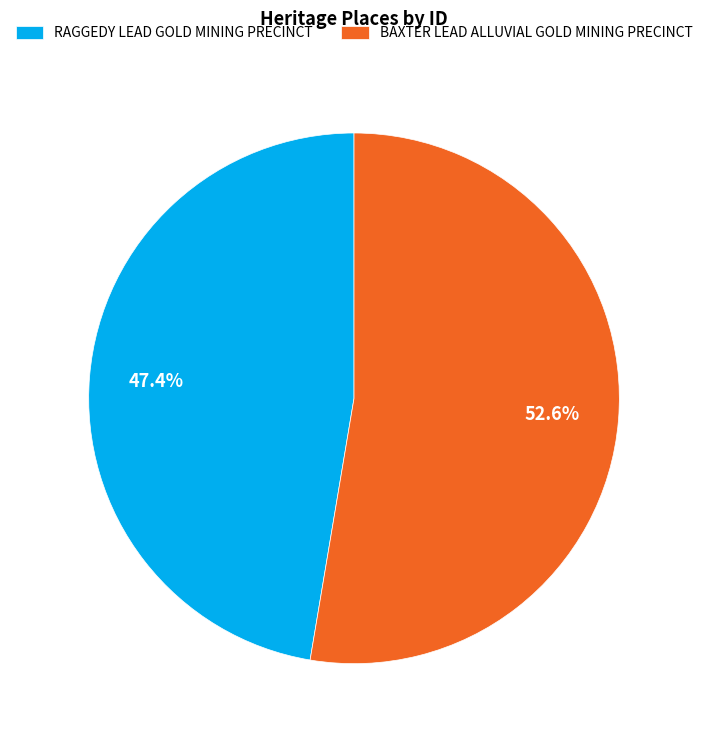

How many slices are in this pie chart?

2